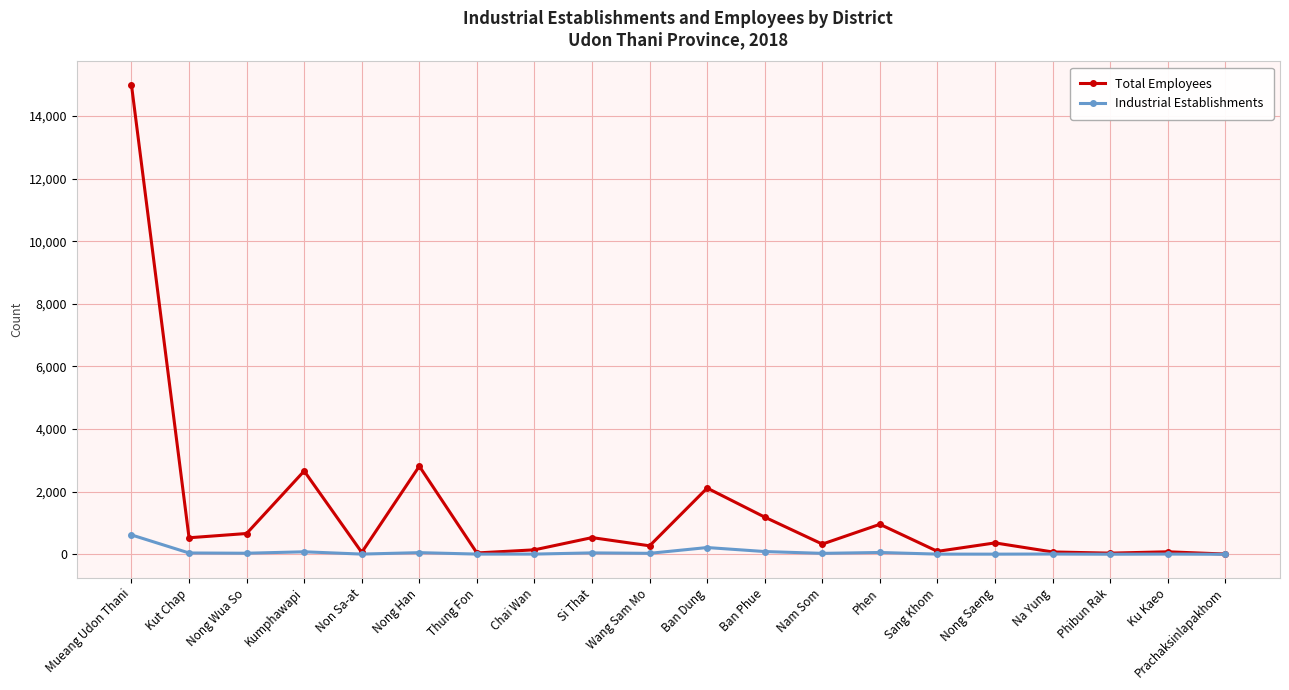

What are all the series names shown in the legend?

Total Employees, Industrial Establishments